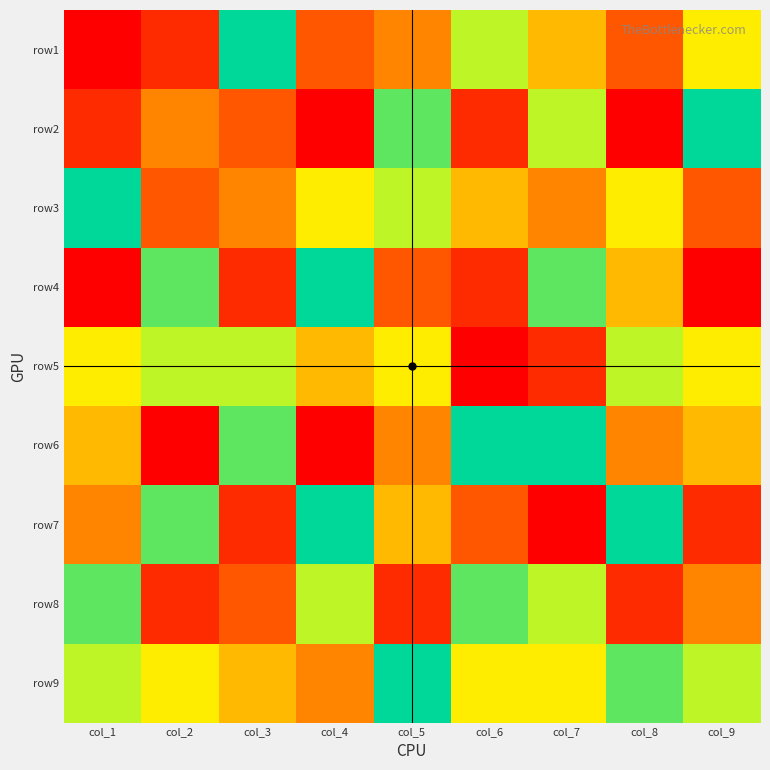

At which category does the chart reach its minimum across all series?

col_1